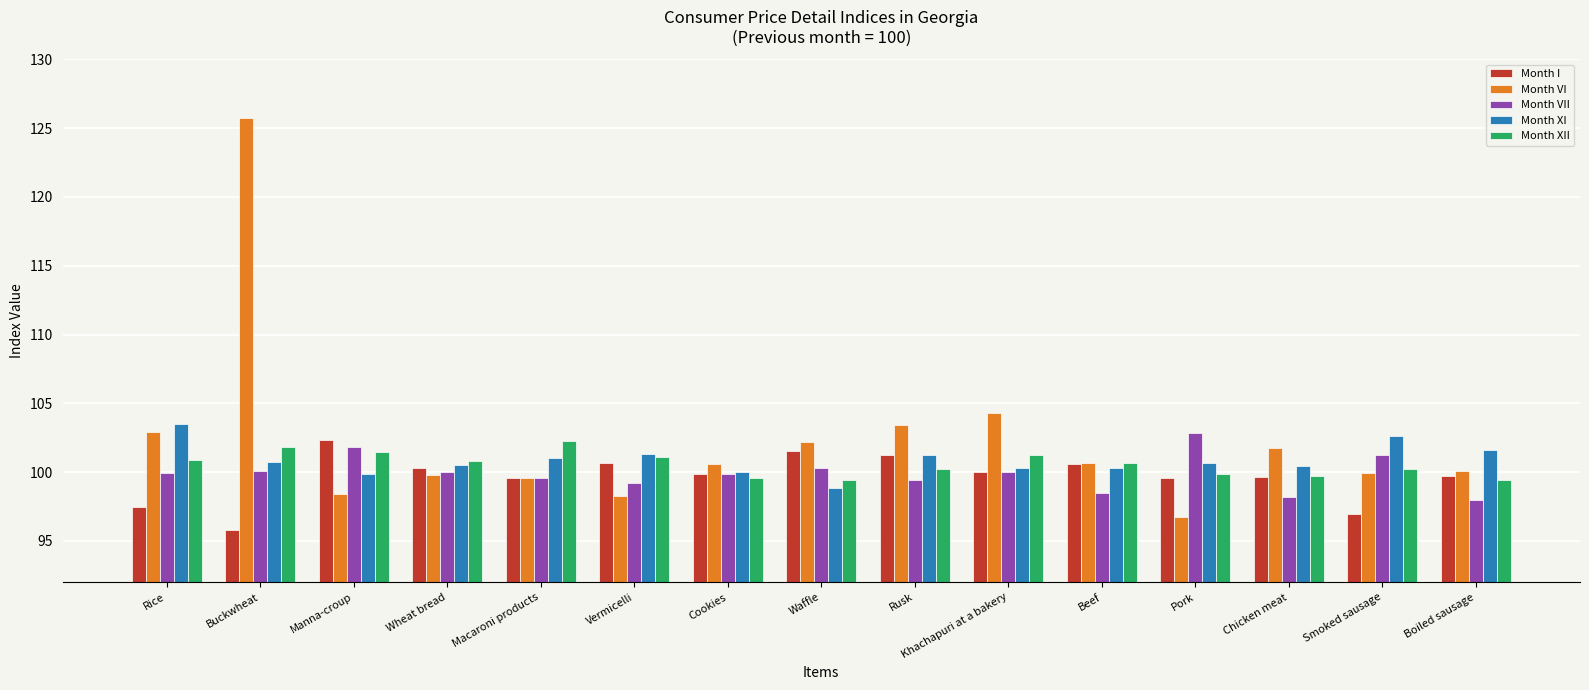

What is the label of the 2nd bar from the left?

Buckwheat